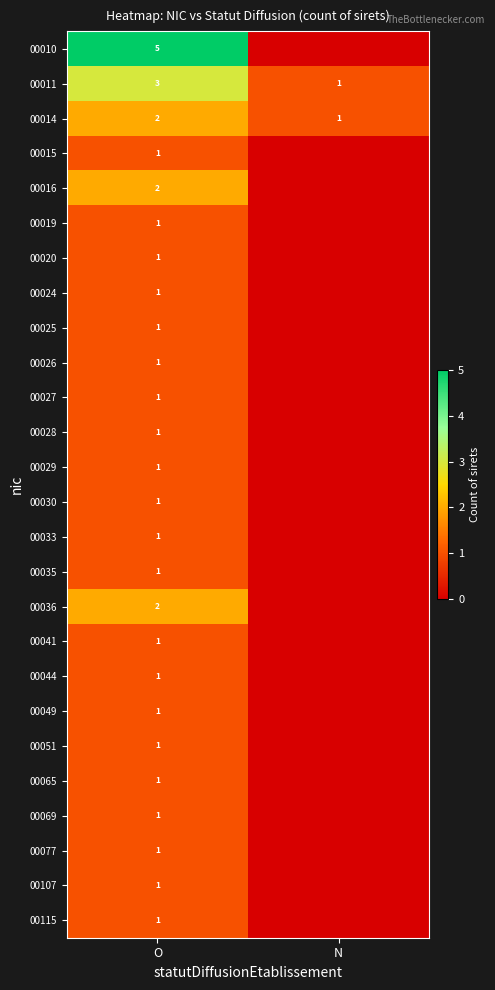

True or false: 00036 has a value of 3 at O.

False